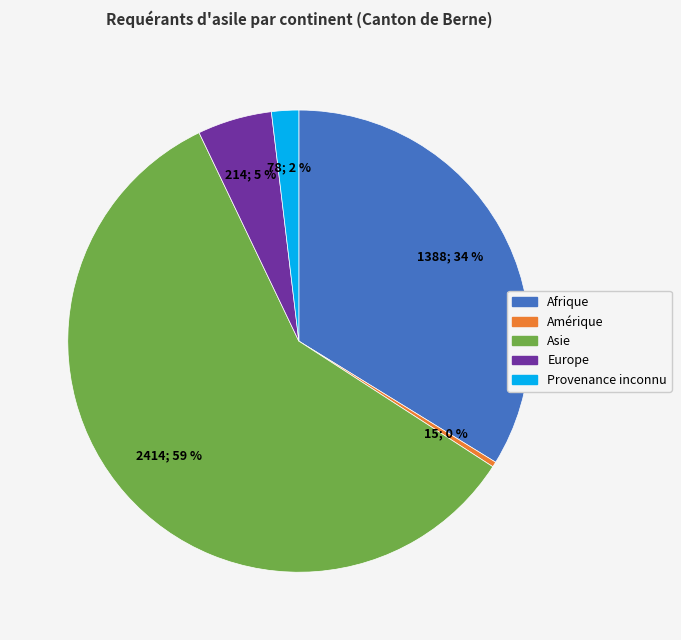

Do Europe and Asie together represent more than half of the pie?

Yes